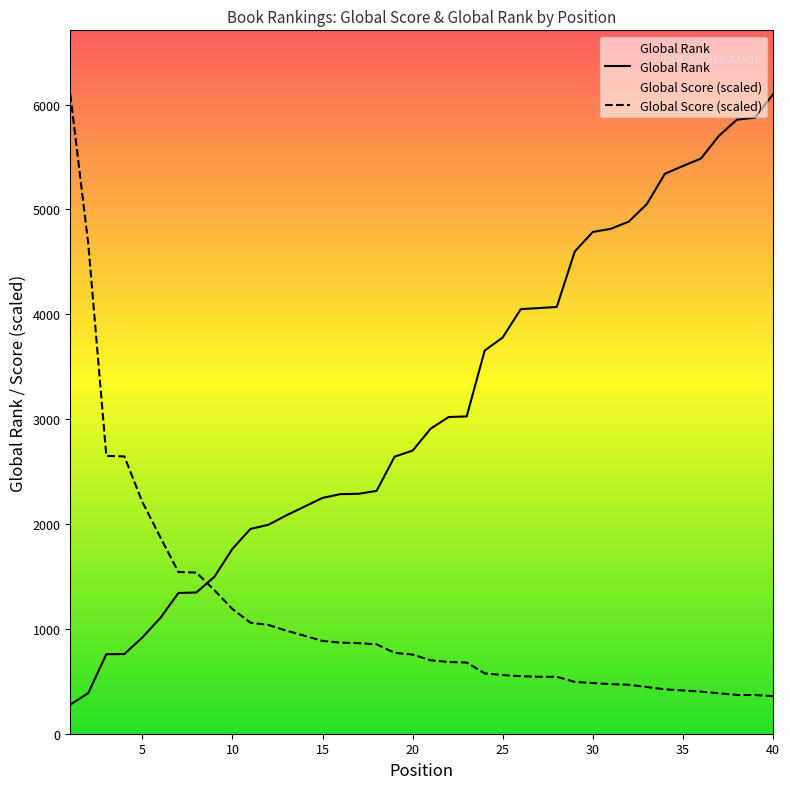

Reading left to right, transcribe all the data shown in this chart.

Global Score: 6098.0	4669.9	2649.9	2644.5	2210.0	1873.4	1542.1	1536.7	1368.4	1189.2	1058.9	1037.1	982.8	934.0	885.1	868.8	863.4	852.5	771.1	754.8	700.5	684.2	678.8	575.6	559.3	548.4	543.0	543.0	494.1	483.3	472.4	467.0	445.3	423.5	412.7	401.8	385.5	369.2	369.2	358.4
Global Rank: 277.0	388.0	758.0	760.0	918.0	1104.0	1342.0	1347.0	1497.0	1763.0	1953.0	1993.0	2083.0	2166.0	2249.0	2285.0	2288.0	2316.0	2642.0	2700.0	2909.0	3020.0	3026.0	3654.0	3779.0	4049.0	4059.0	4070.0	4599.0	4785.0	4815.0	4884.0	5051.0	5340.0	5414.0	5485.0	5702.0	5856.0	5875.0	6098.0